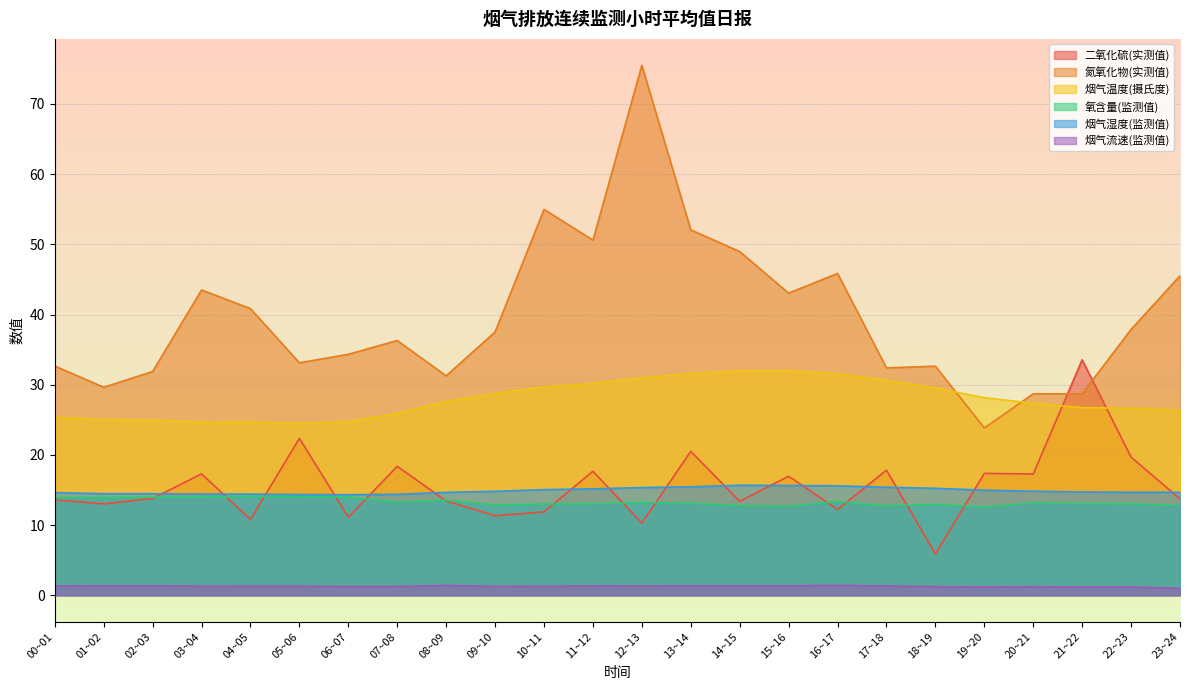

At which category is the sum across all series the highest?

12~13